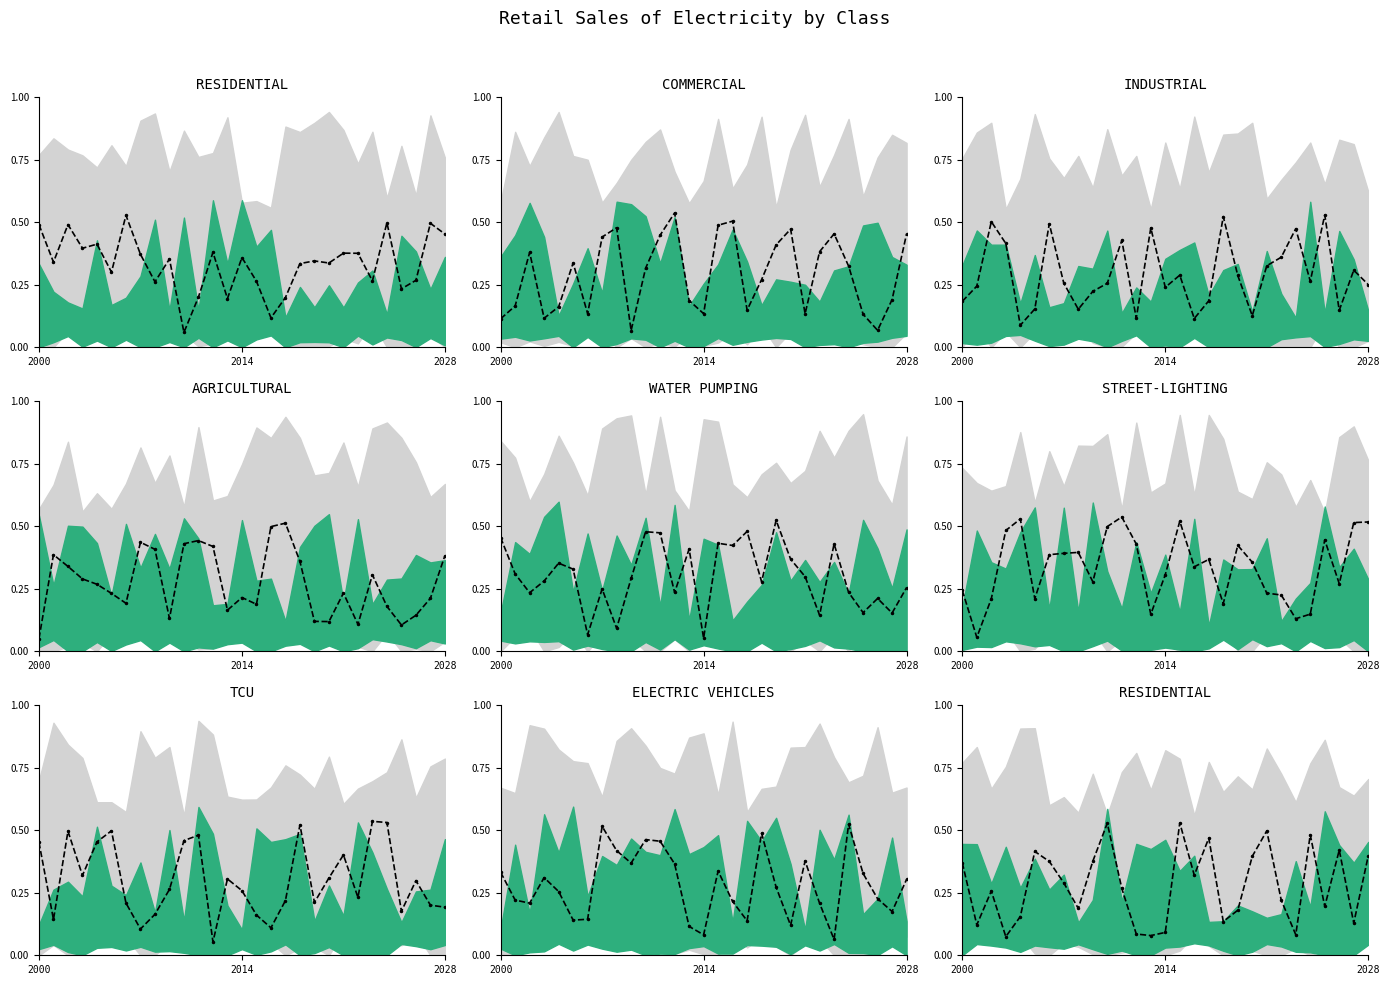

How many interior local valleys (lower than both neighbors) does the data have?

9